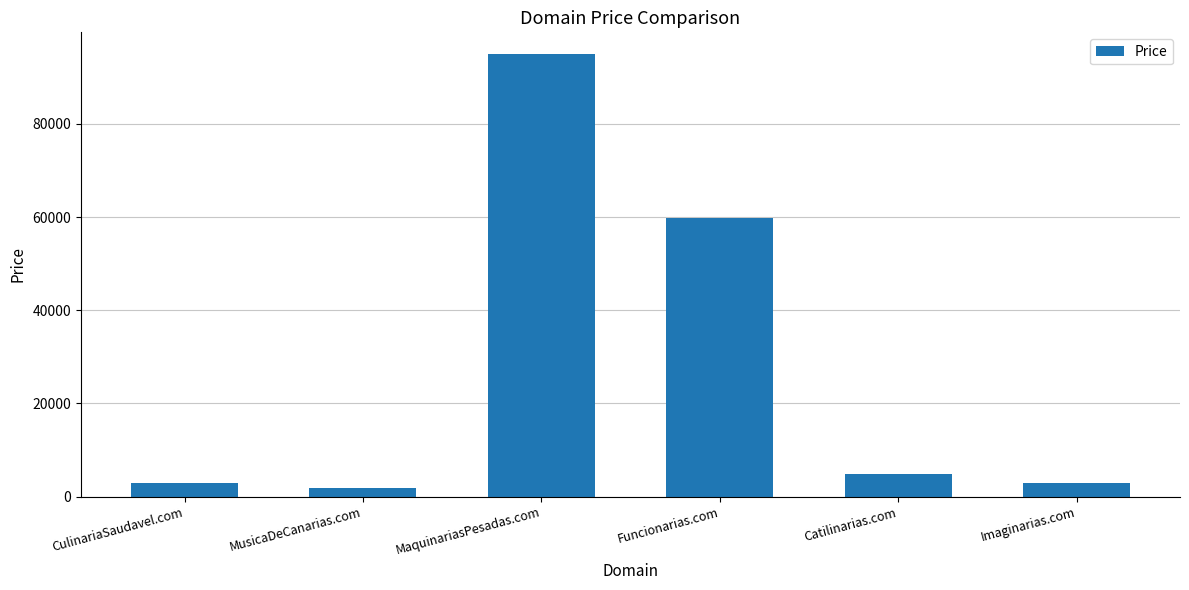

What is the label of the 2nd bar from the right?

Catilinarias.com